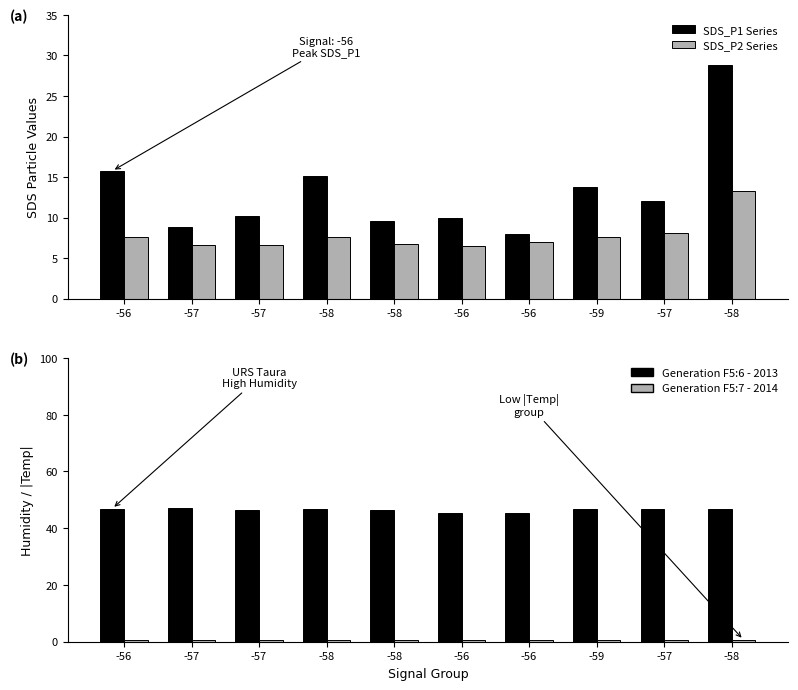

What is the maximum value shown in the chart?

47.1